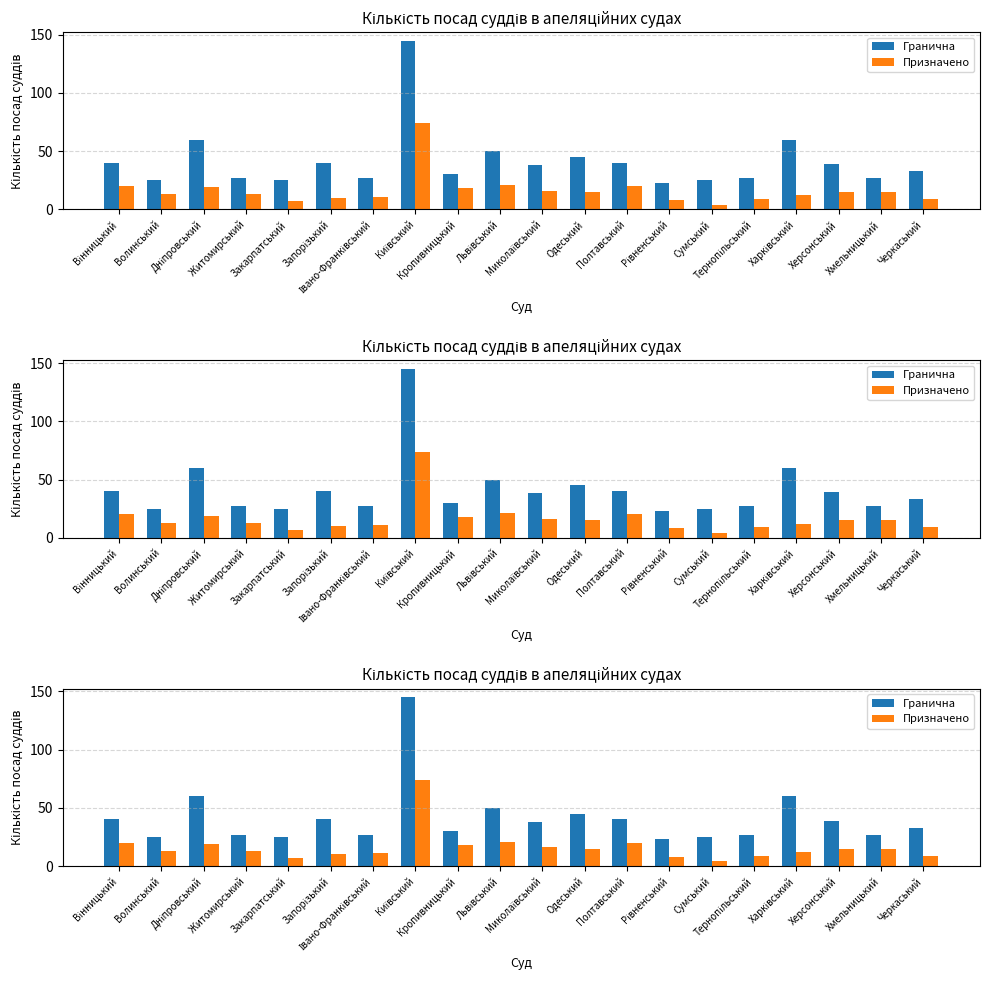

Which has a higher value, Львівський or Миколаївський?

Львівський